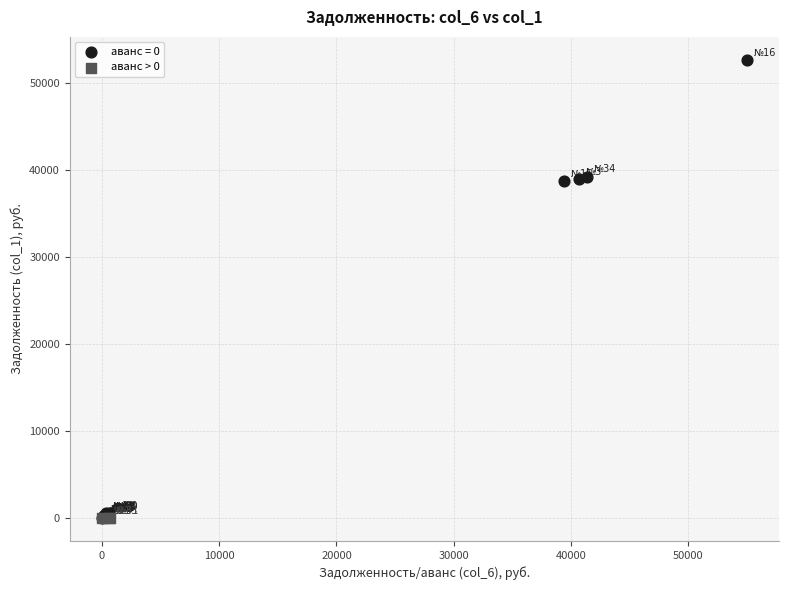

What are all the series names shown in the legend?

аванс = 0, аванс > 0